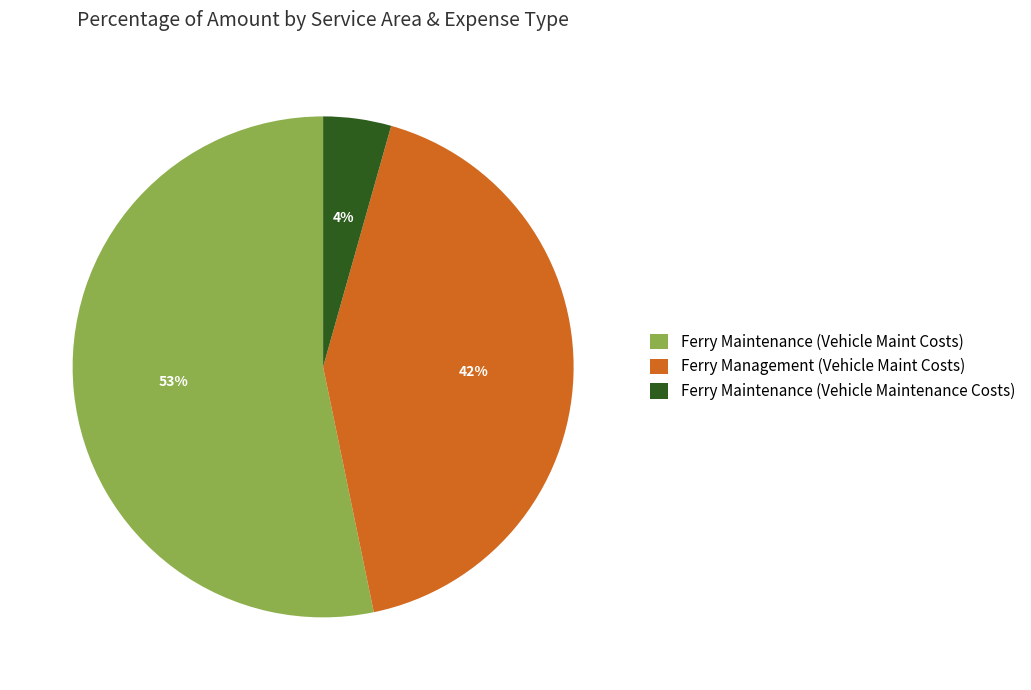

Count the number of slices in the pie.

3